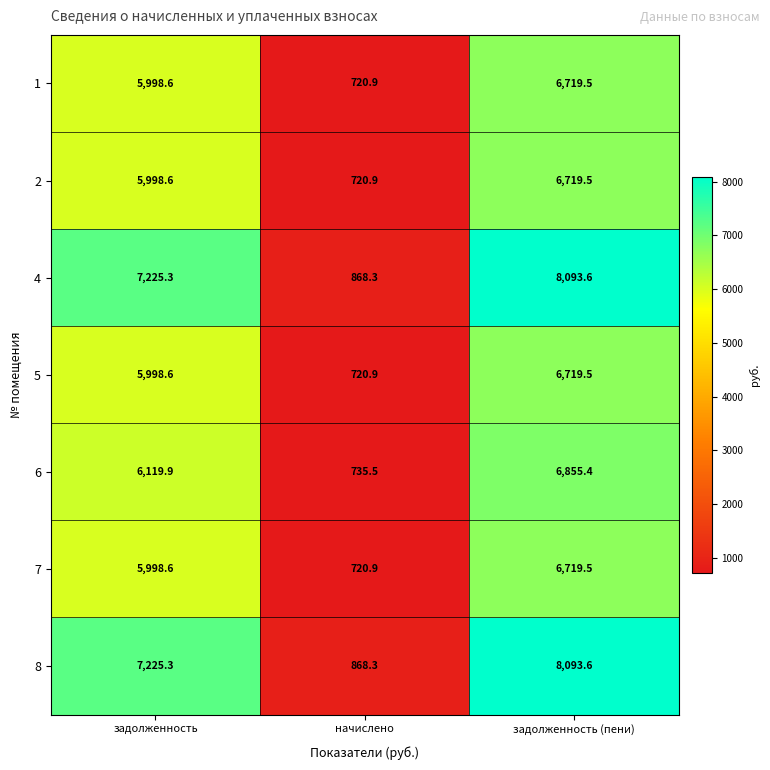

Where is 2 nearest to the value 3720?

задолженность